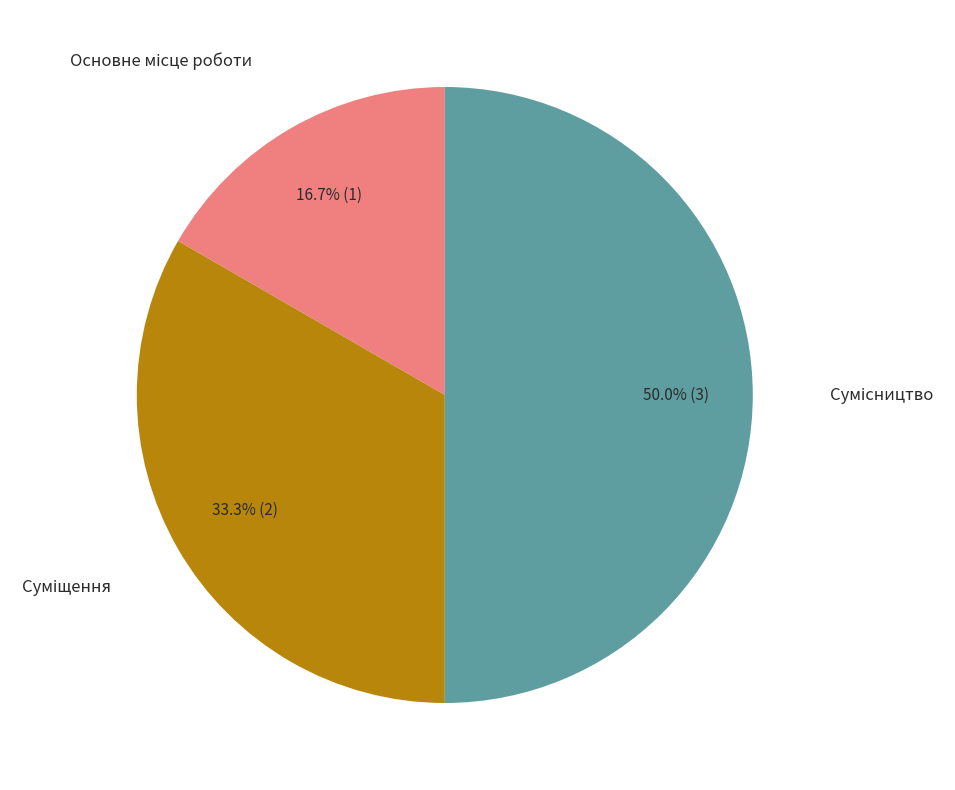

Does Суміщення account for over 50% of the chart?

No